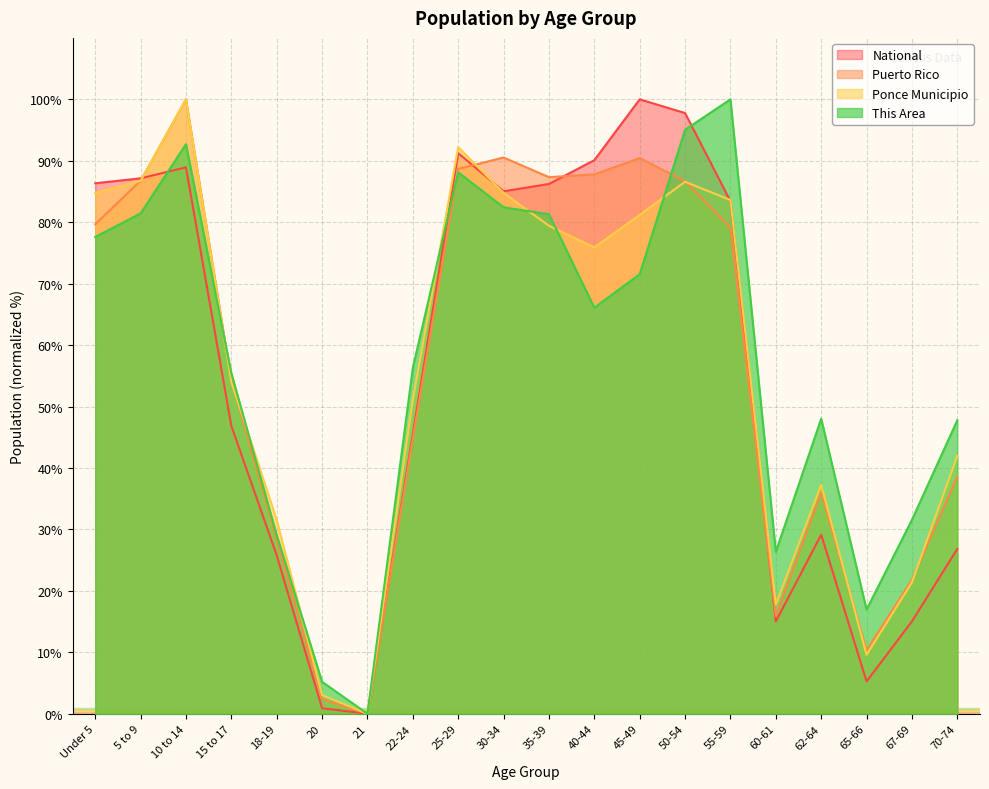

Which series changed the most between 5 to 9 and 70-74?

National